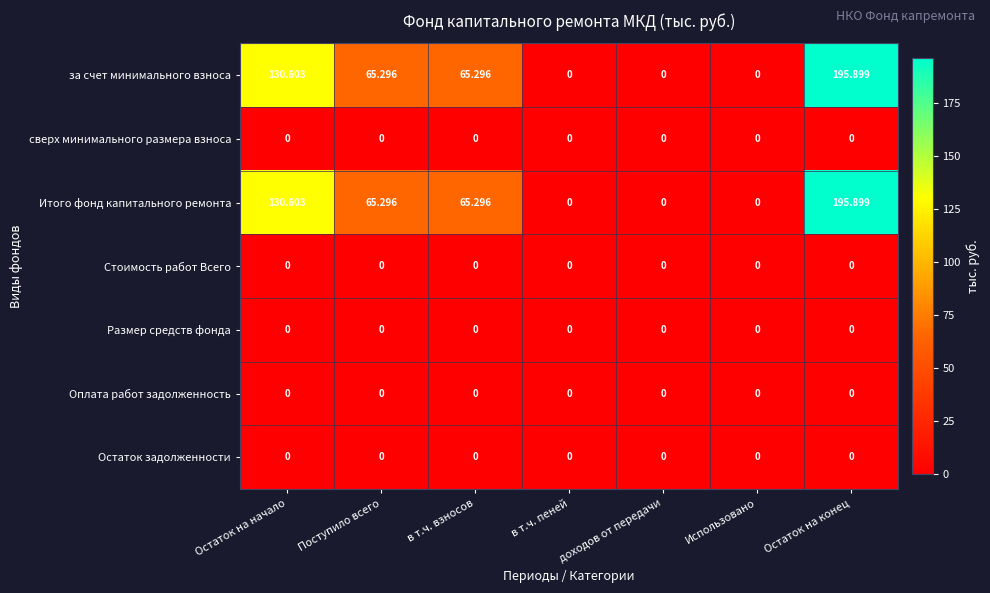

At which category is the sum across all series the highest?

Остаток на конец